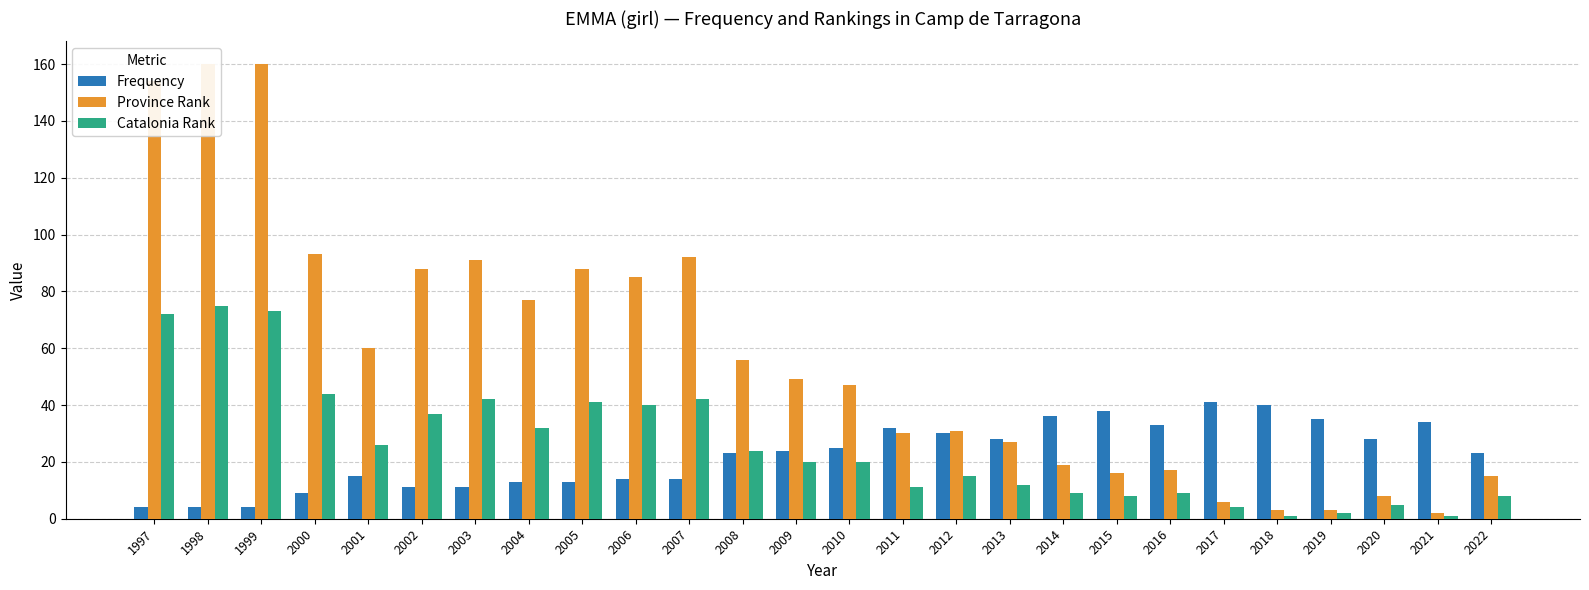

Rank the series at 2016 from lowest to highest value.

Catalonia Rank, Province Rank, Frequency